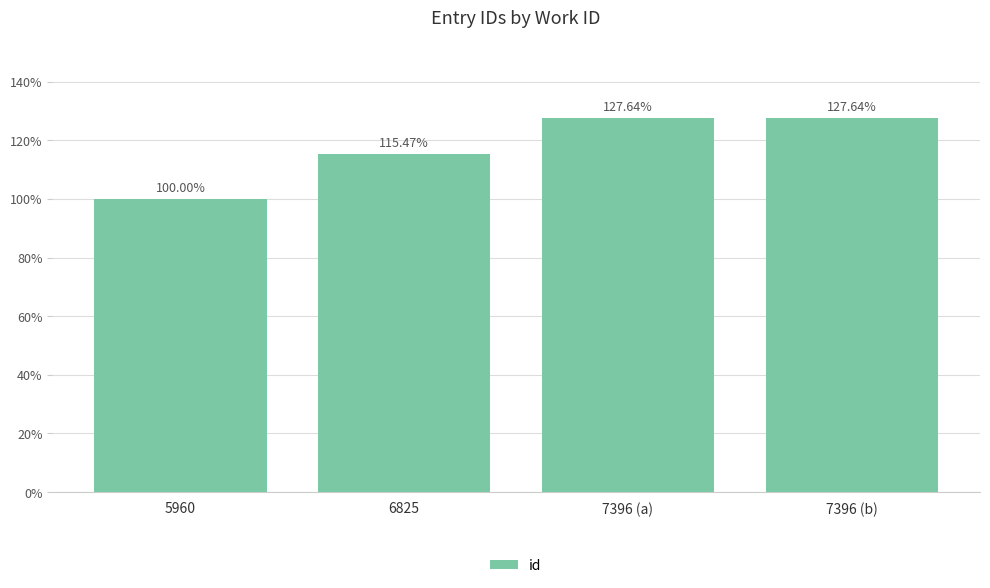

What is the difference between the maximum and minimum values?

27.6